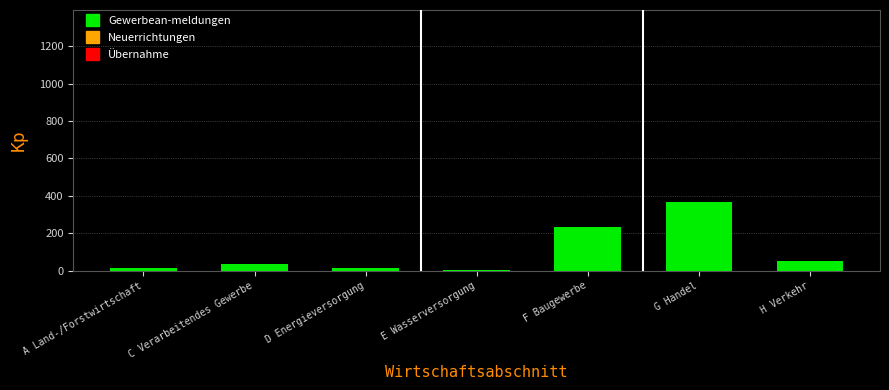

Which category has the highest value across all series?

G Handel